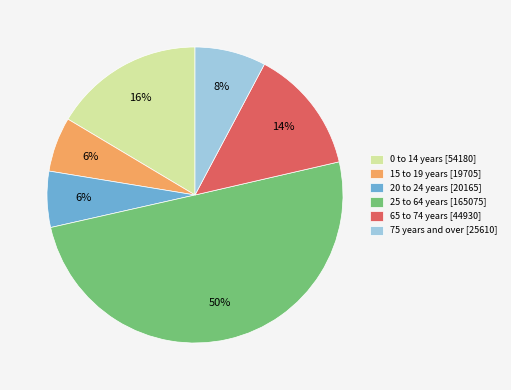

To the nearest percent, what is the average slice percentage?

17%